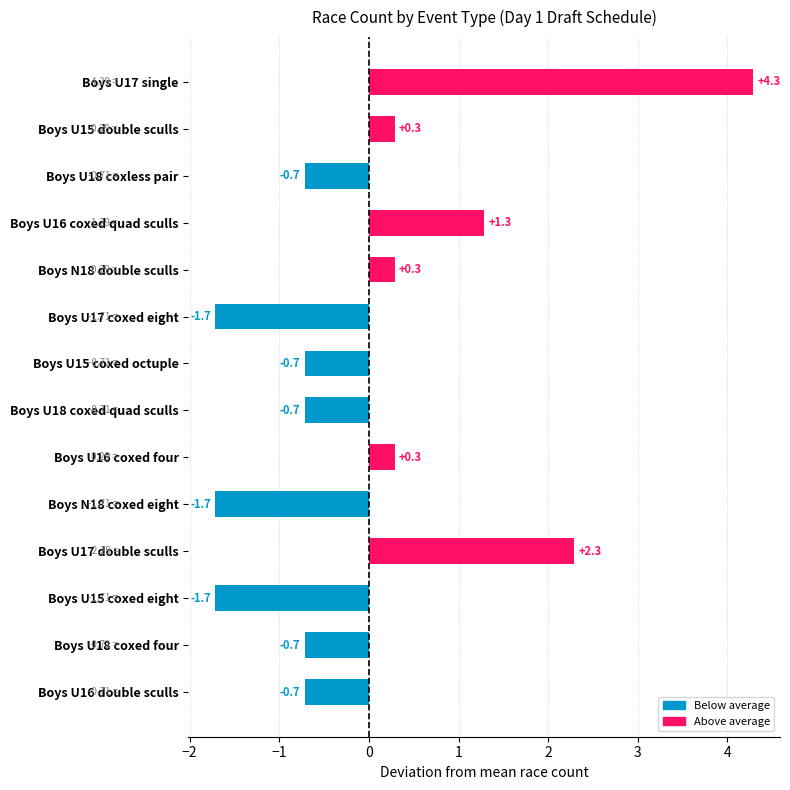

Which has a higher value, Boys U17 single or Boys U15 double sculls?

Boys U17 single